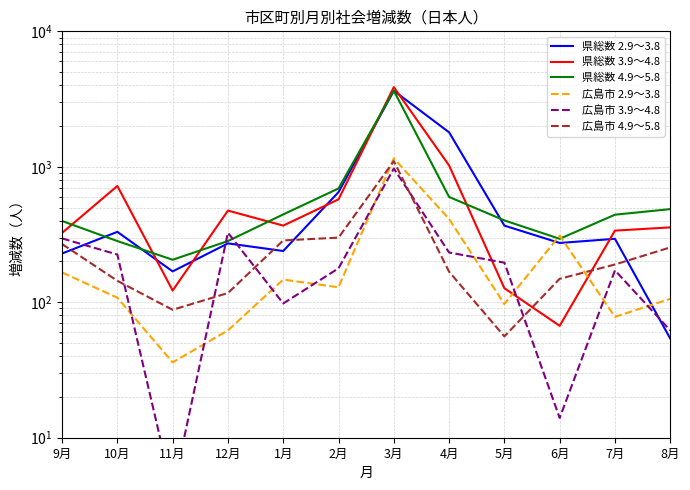

Where is 県総数 4.9～5.8 nearest to the value 1927?

2月